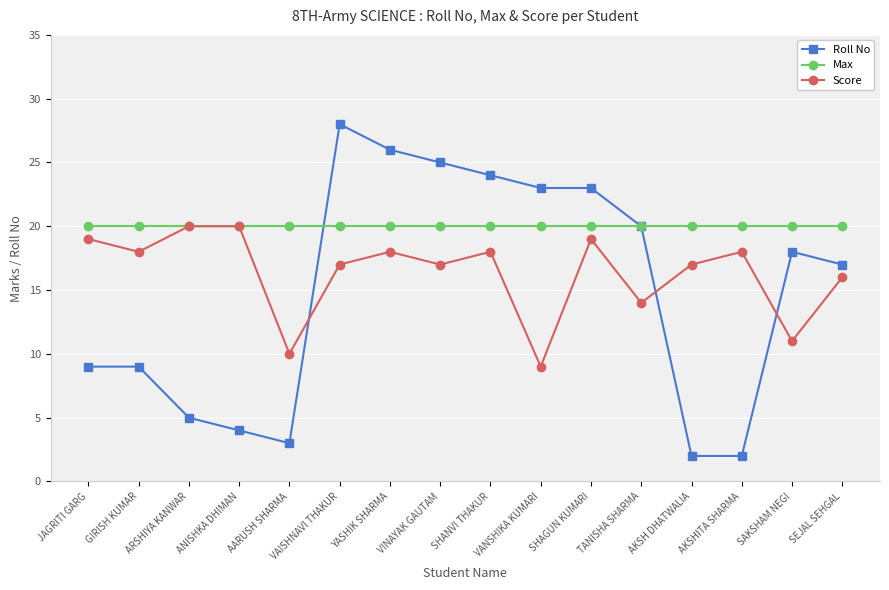

What is the label of the 6th point from the right?

SHAGUN KUMARI